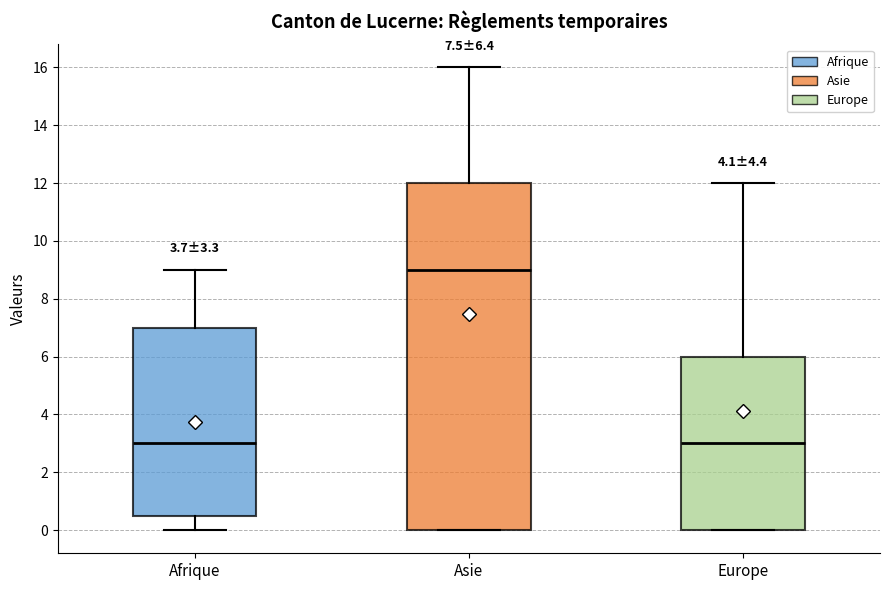

Which box's median line is the highest?

Asie